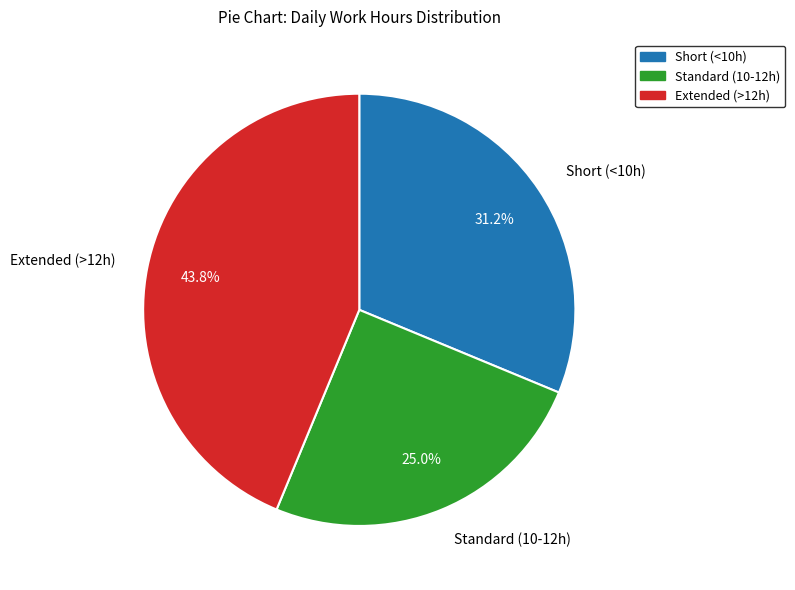

Does Extended (>12h) account for over 50% of the chart?

No